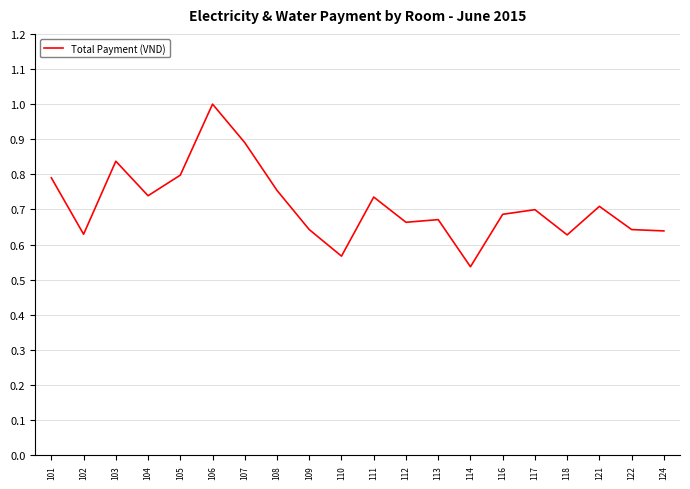

The chart shows a value of 1.1 at 101. True or false?

False